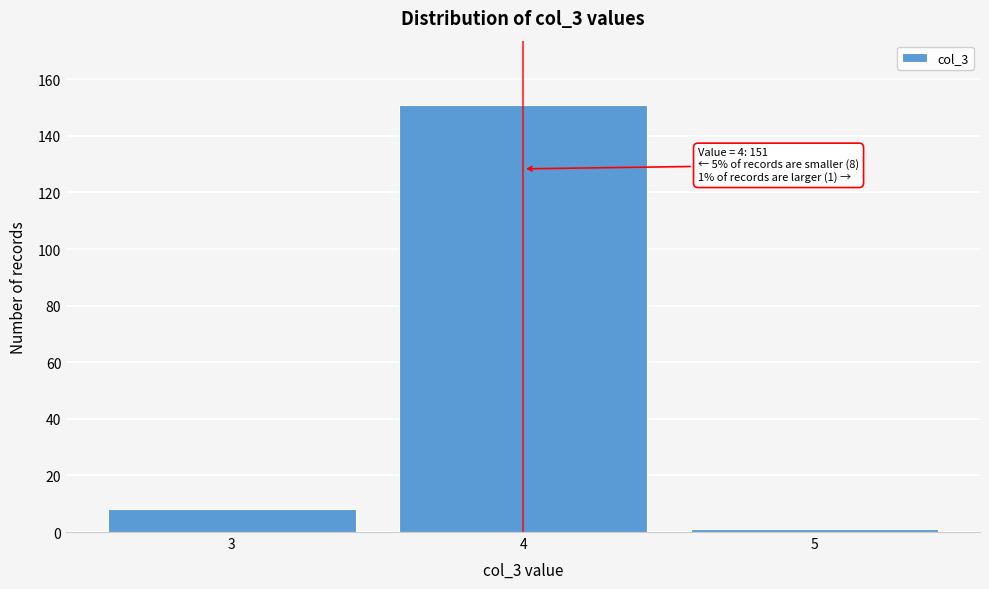

Reading left to right, extract all data points from this chart.

8	151	1